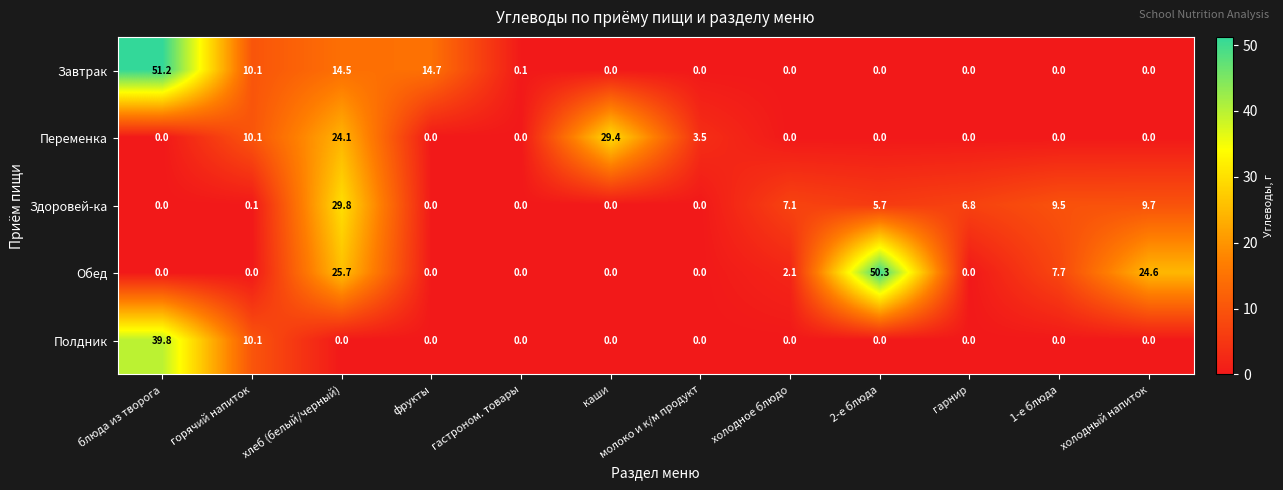

At which category is the sum across all series the highest?

хлеб (белый/черный)